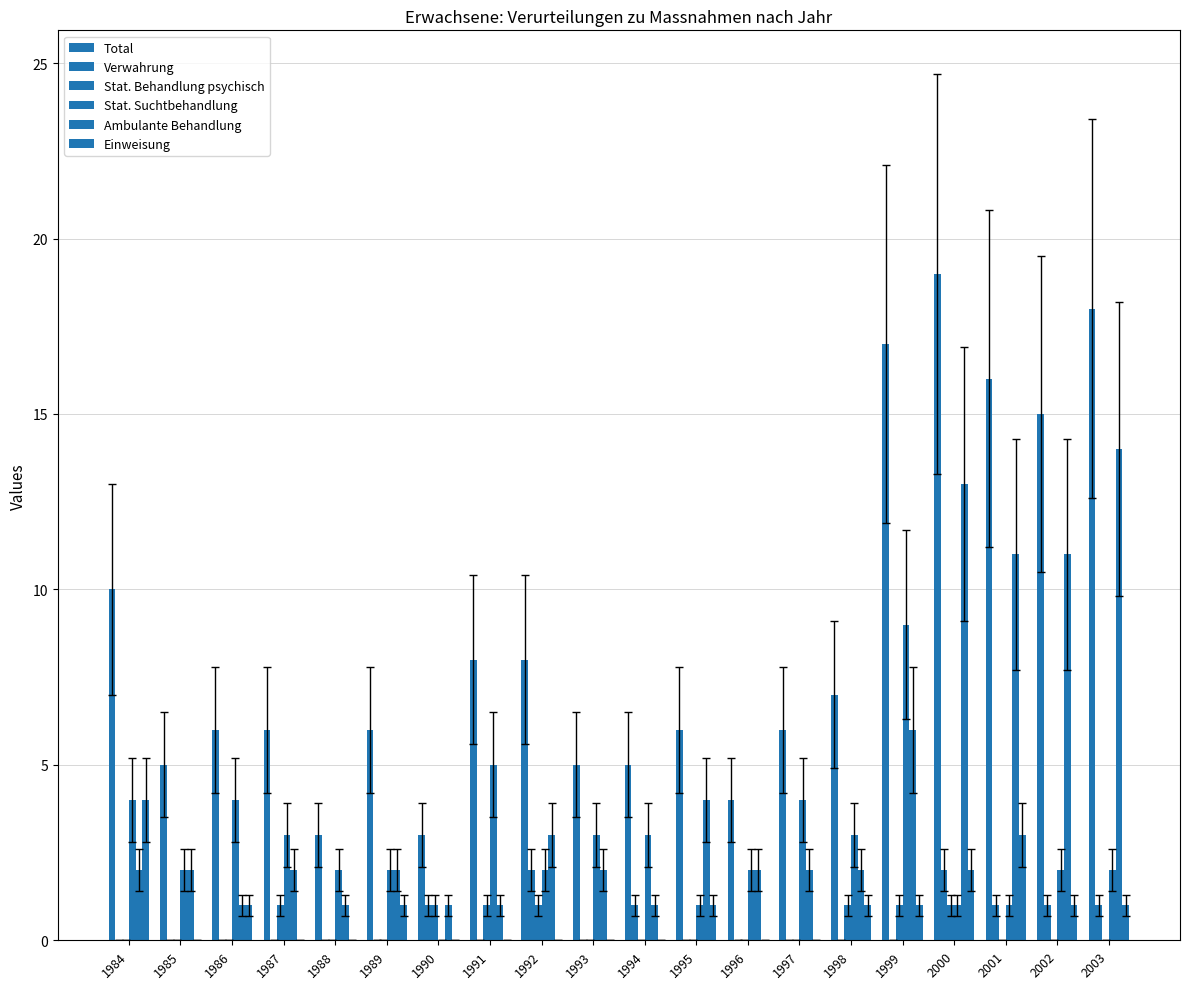

What is the value of the Stat. Behandlung psychisch bar at the 4th from the left?

1